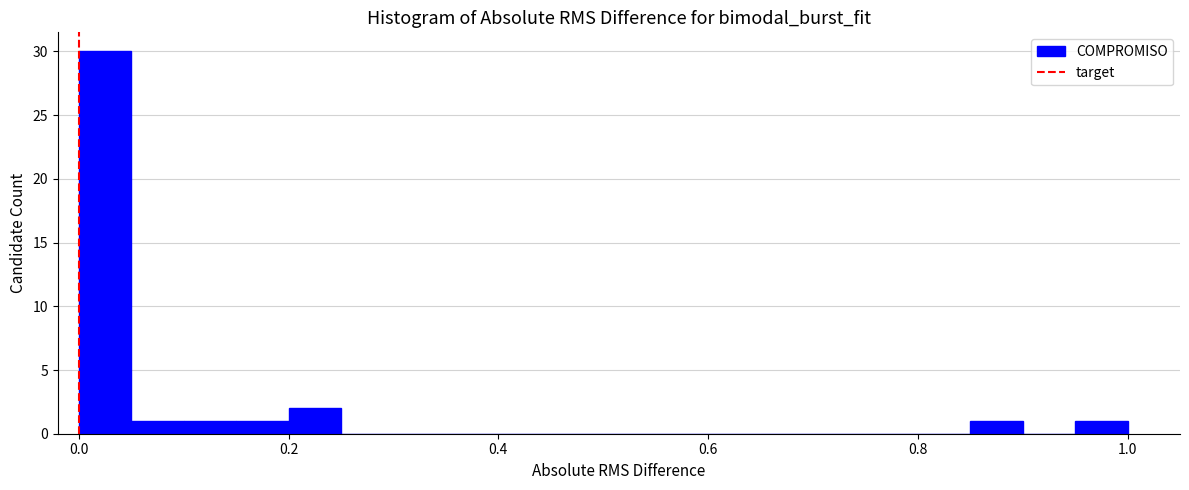

Around what value on the x-axis is the tallest bar? Give the approximate position of its centre, as read against the axis.

0.02